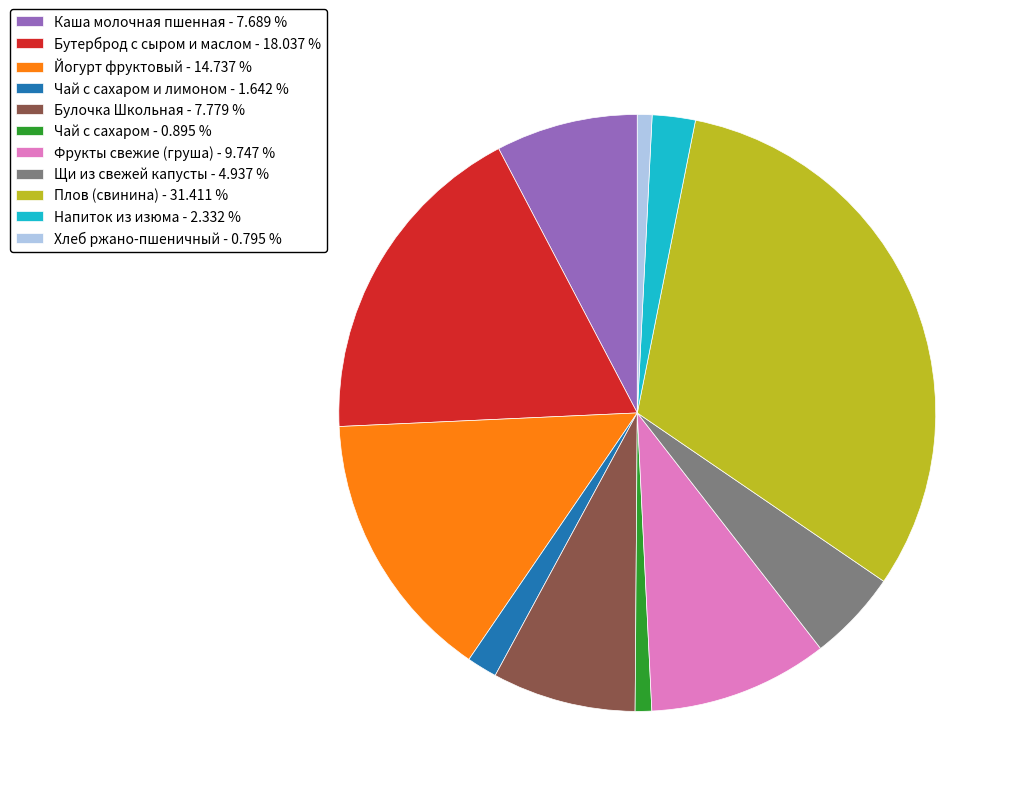

Is the sum of Булочка Школьная - 7.779 % and Чай с сахаром и лимоном - 1.642 % greater than half?

No